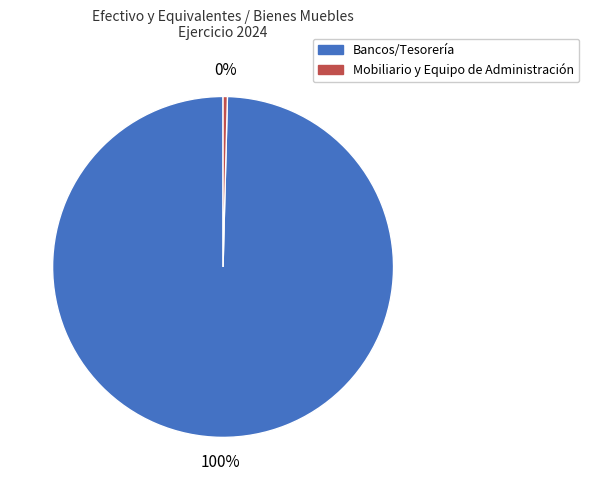

Rank the categories by value from lowest to highest.

Mobiliario y Equipo de Administración, Bancos/Tesorería